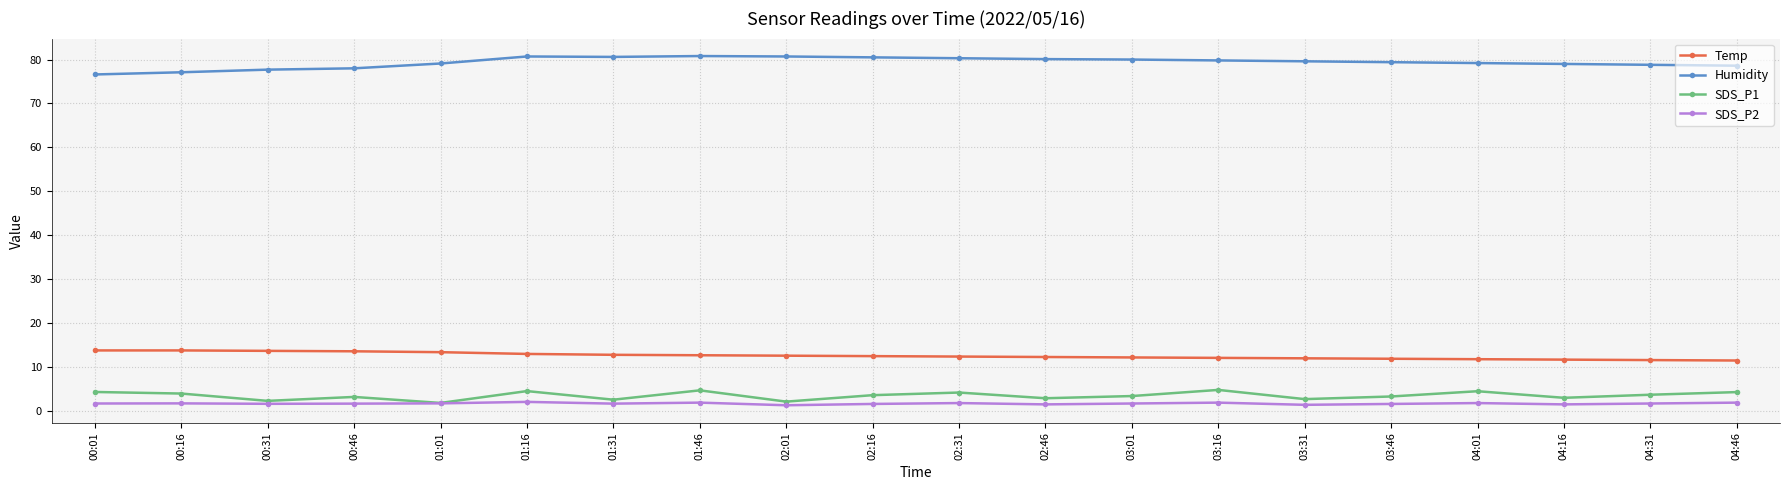

Read the Temp value at 03:01.

12.1